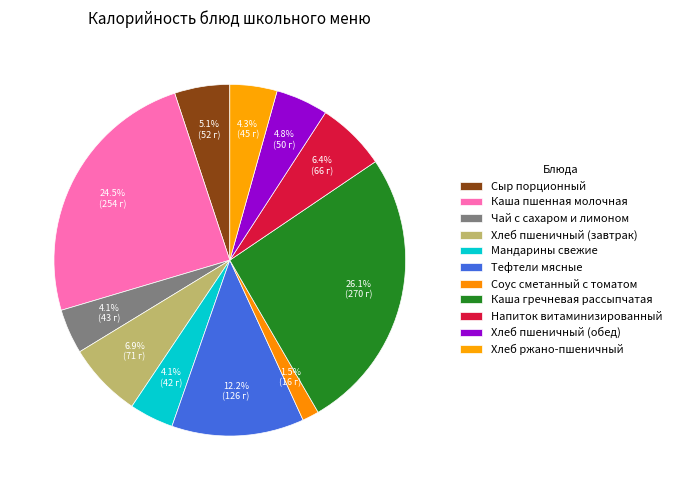

True or false: Хлеб пшеничный (обед) accounts for 1% of the total.

False